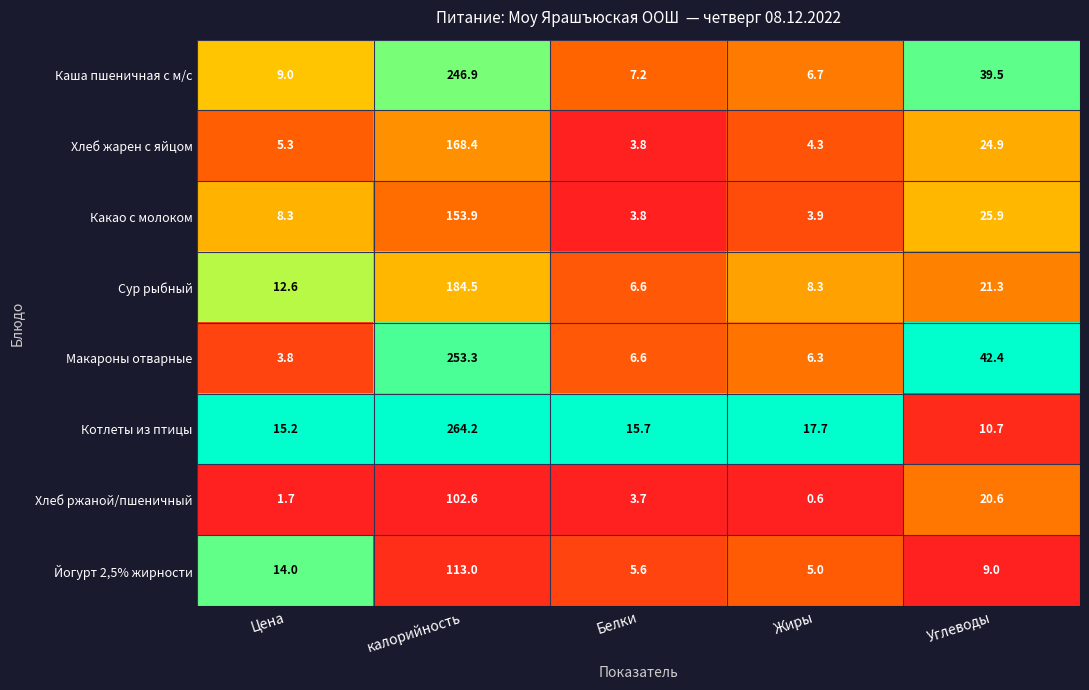

At which category is the sum across all series the highest?

калорийность